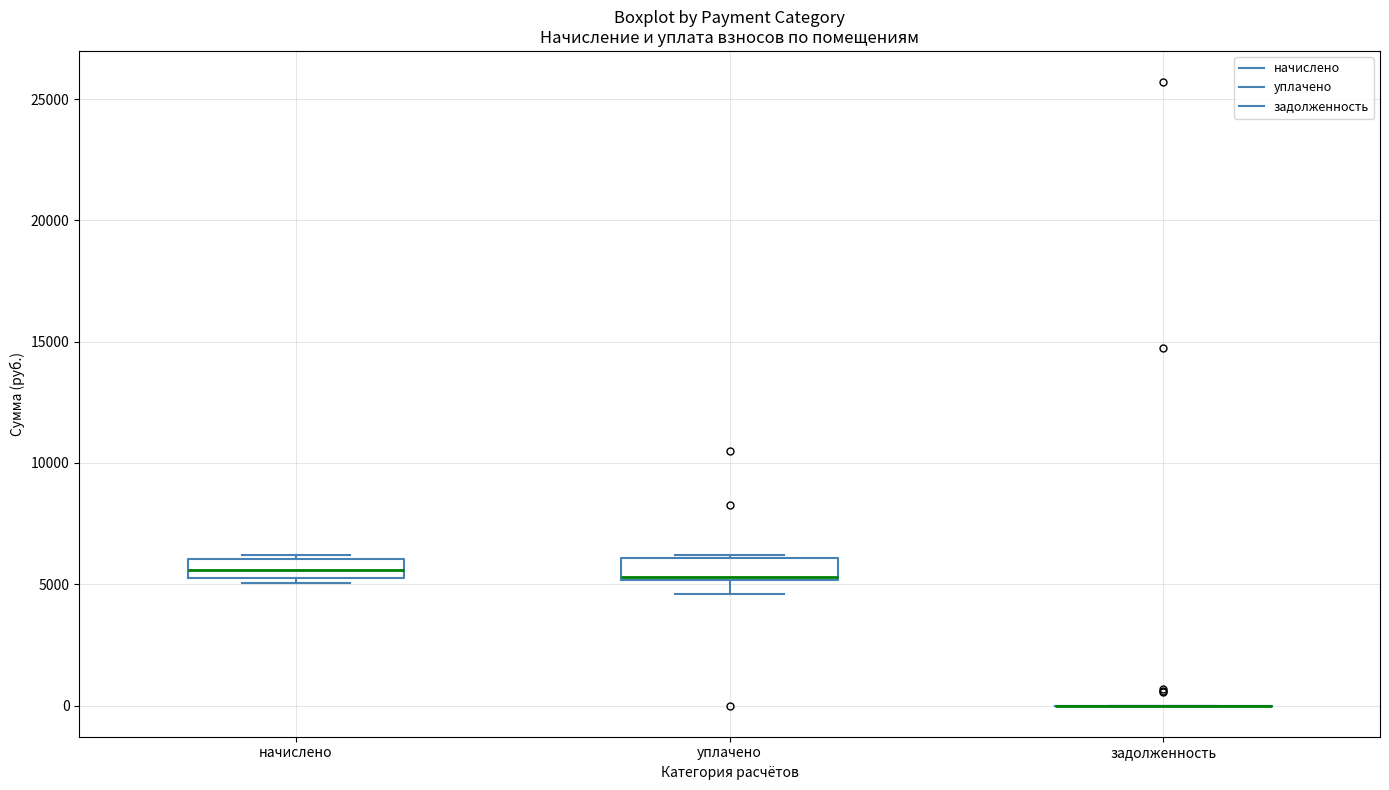

Where does the lower whisker of the box for уплачено end on the y-axis? The values are not printed on the chart, so give them approximately, as read against the axis.

4500